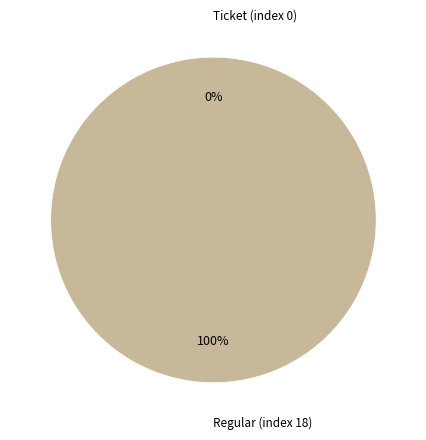

Rank the categories by value from lowest to highest.

Ticket (index 0), Regular (index 18)